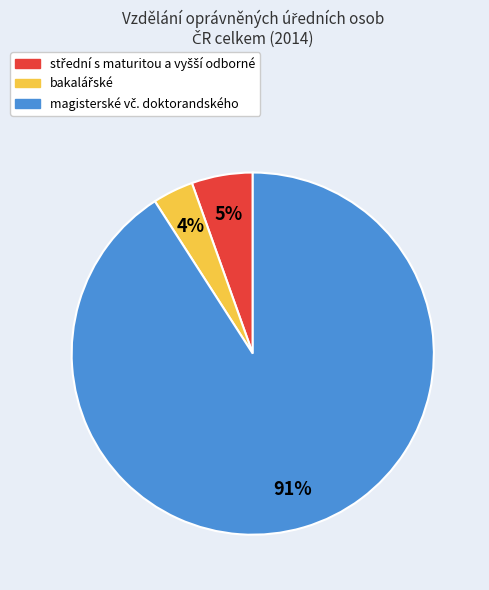

Does any single category account for the majority?

Yes